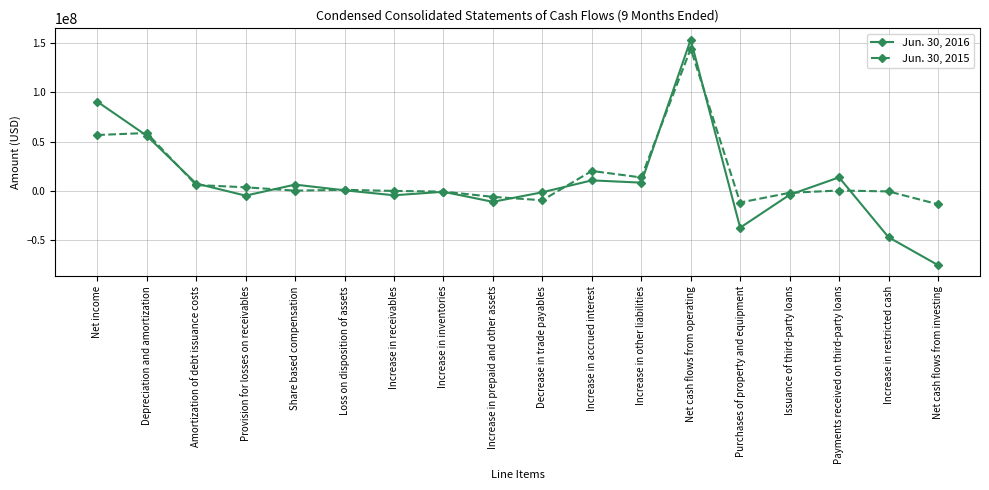

What is the sum of the Jun. 30, 2015 values at Net income and Amortization of debt issuance costs?

62411000